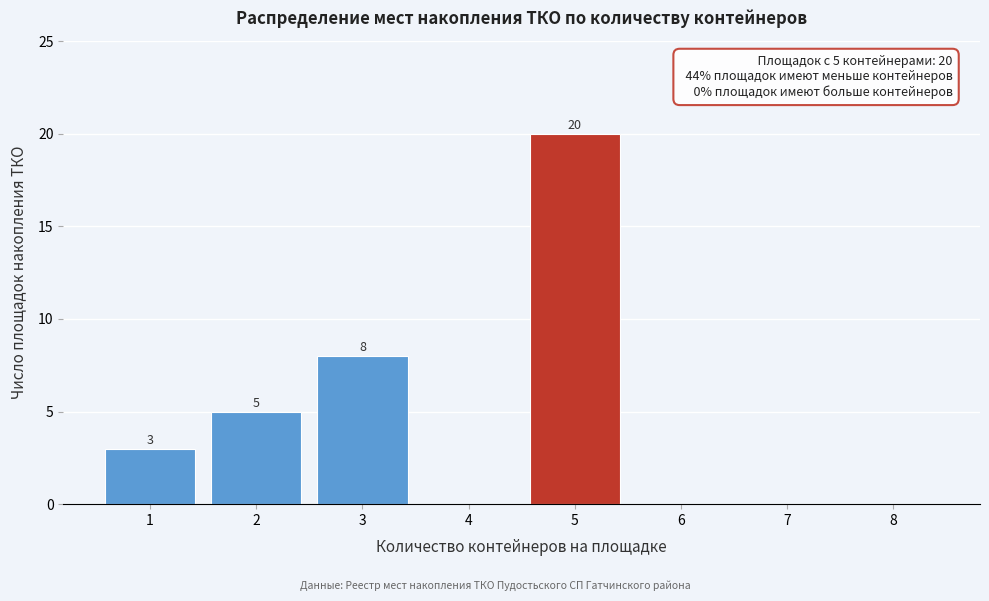

Reading left to right, extract all data points from this chart.

1=3	2=5	3=8	4=0	5=20	6=0	7=0	8=0